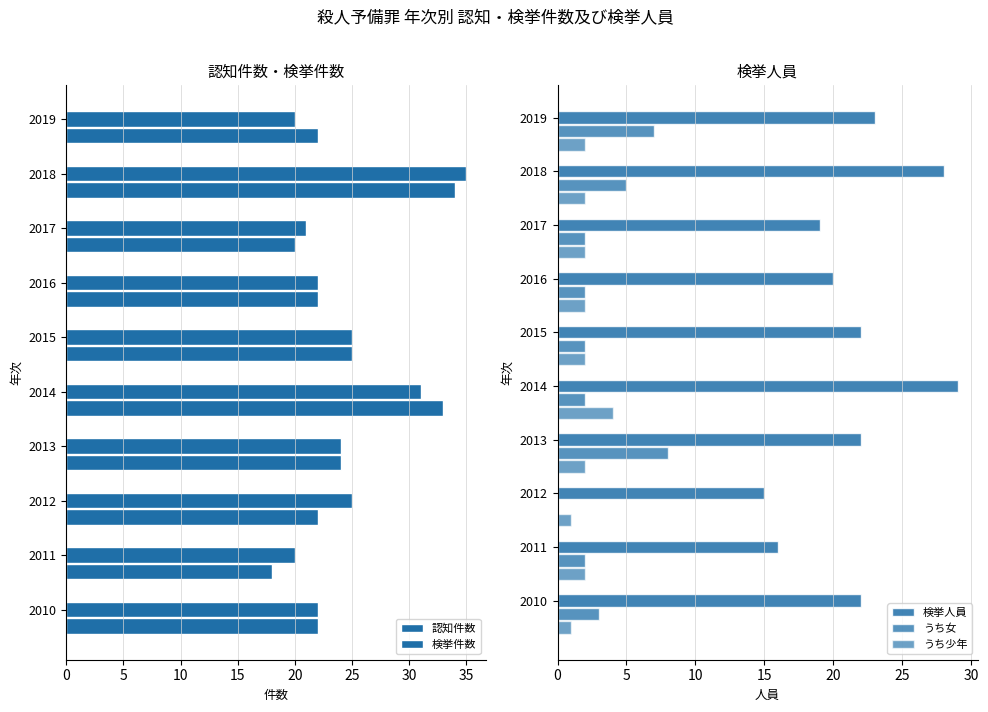

What is the average value of the うち女 series?

3